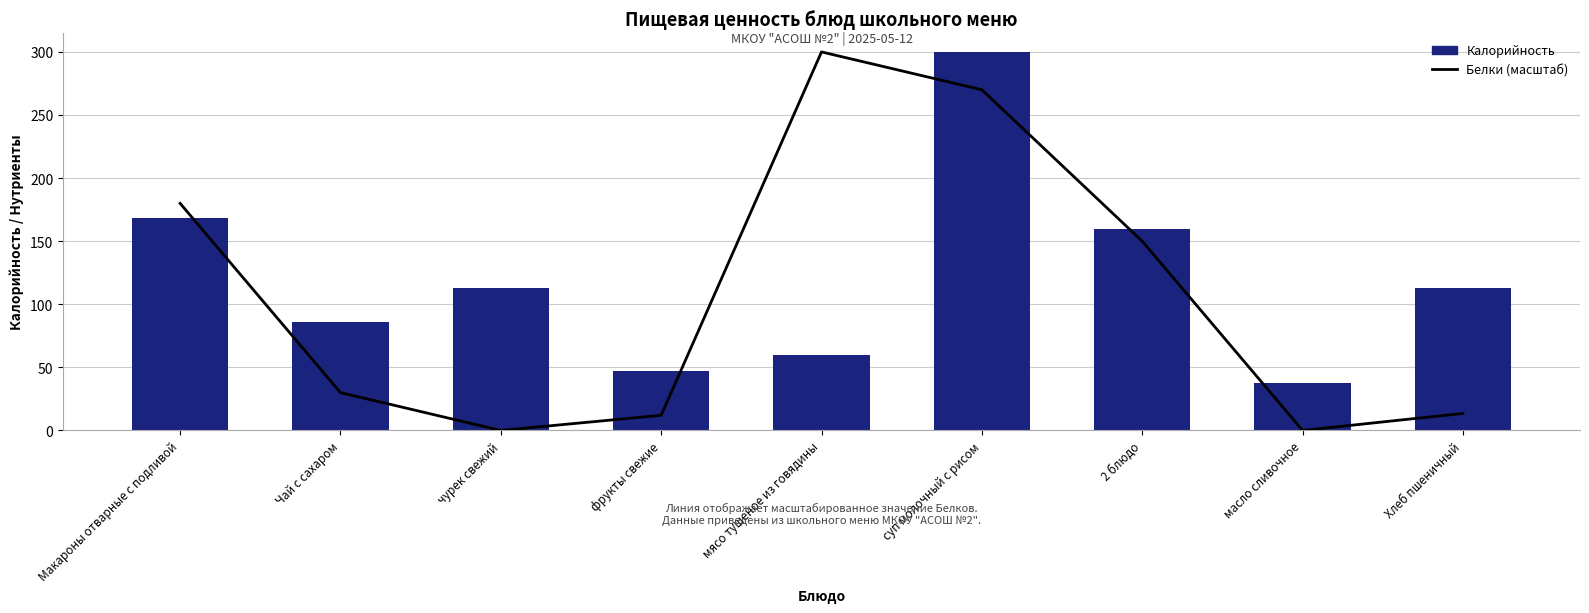

What is the total value across all series at Макароны отварные с подливой?

348.0